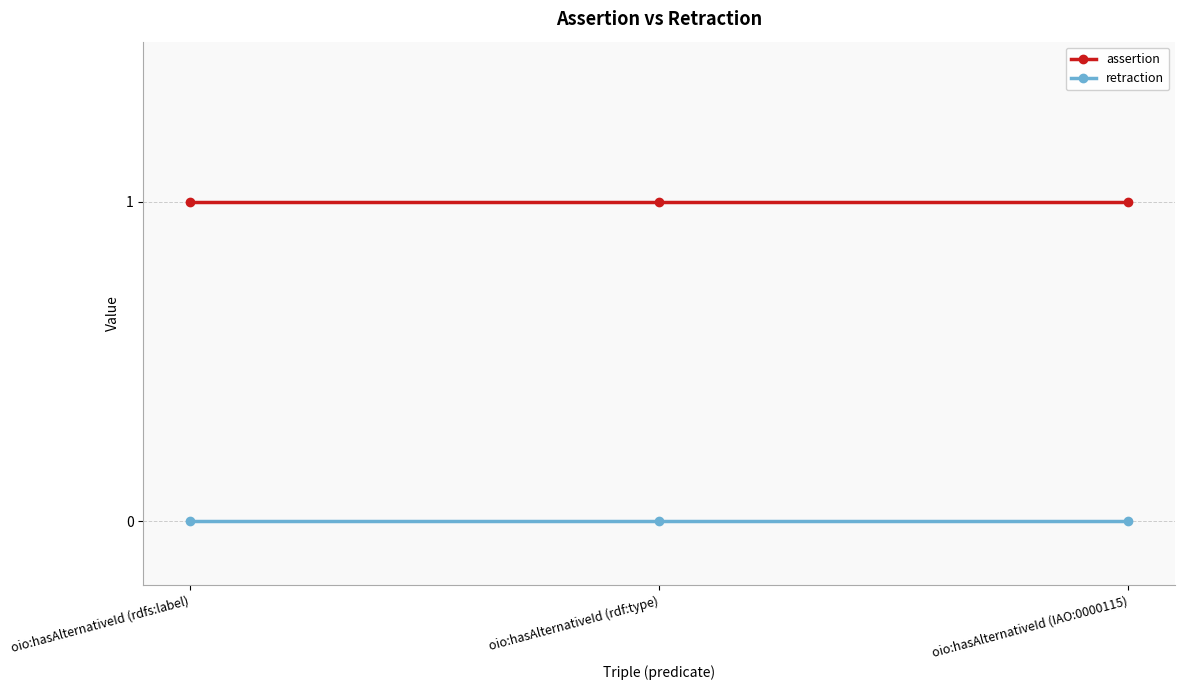

Is it true that assertion equals 1 at oio:hasAlternativeId (IAO:0000115)?

True